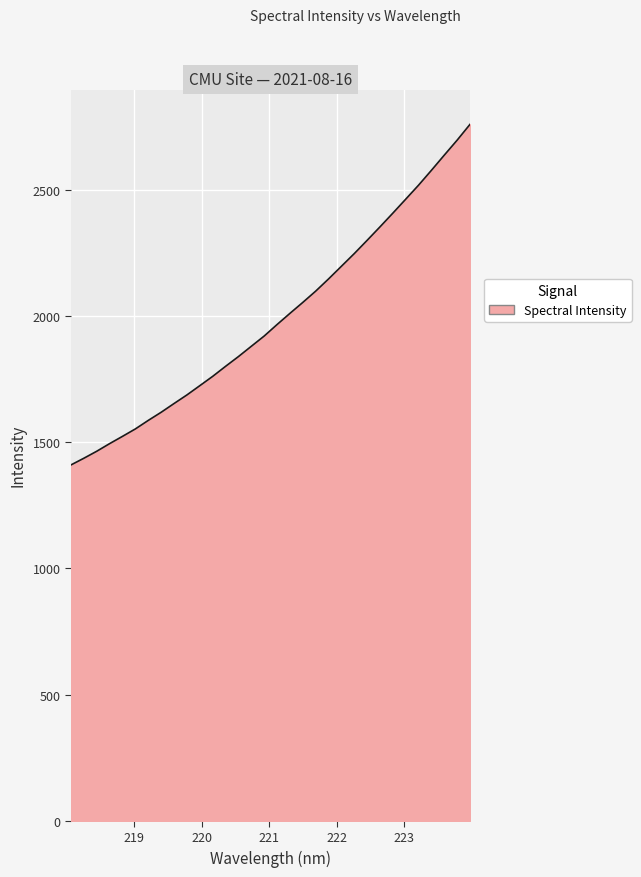

What is the greatest value displayed?

2759.9